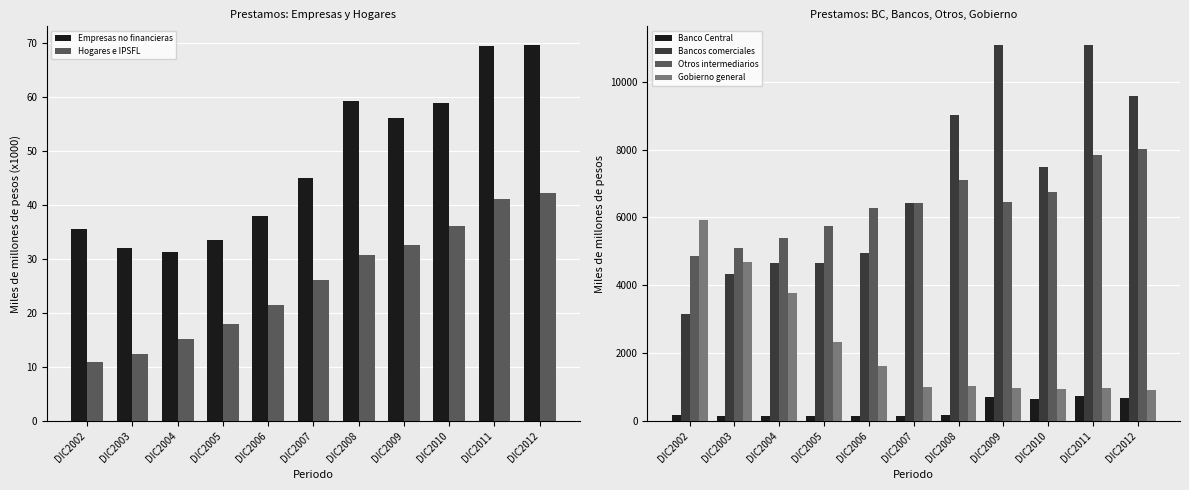

At which label does Hogares e IPSFL first exceed 26?

DIC2007